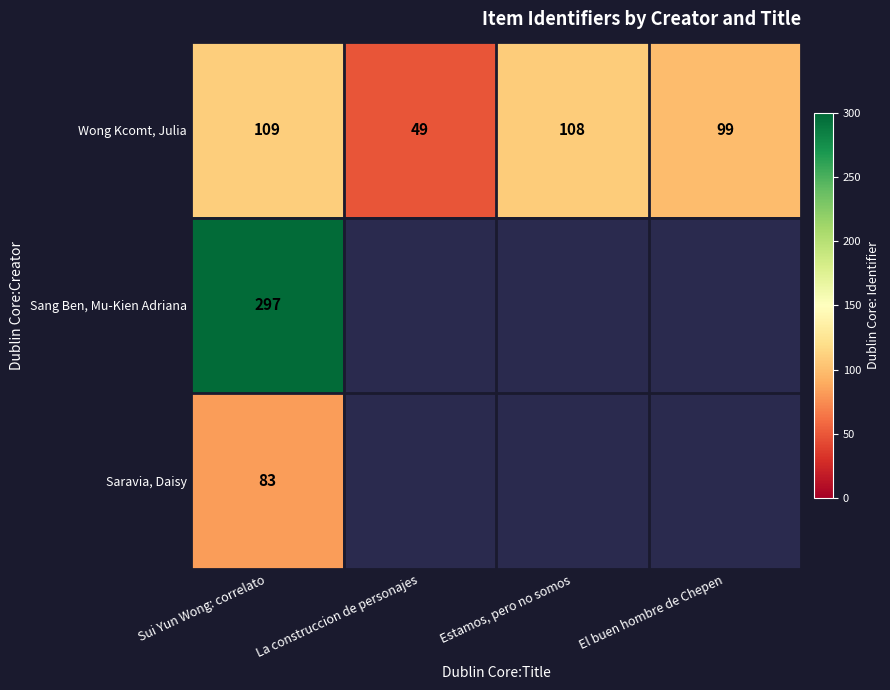

Which has a higher value, El buen hombre de Chepen or Sui Yun Wong: correlato?

Sui Yun Wong: correlato